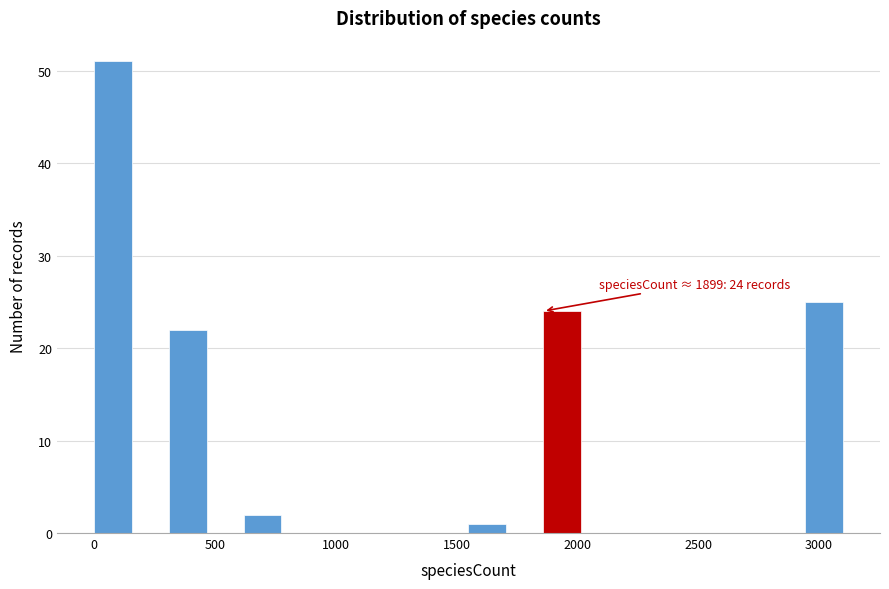

Around what value on the x-axis is the tallest bar? Give the approximate position of its centre, as read against the axis.

100